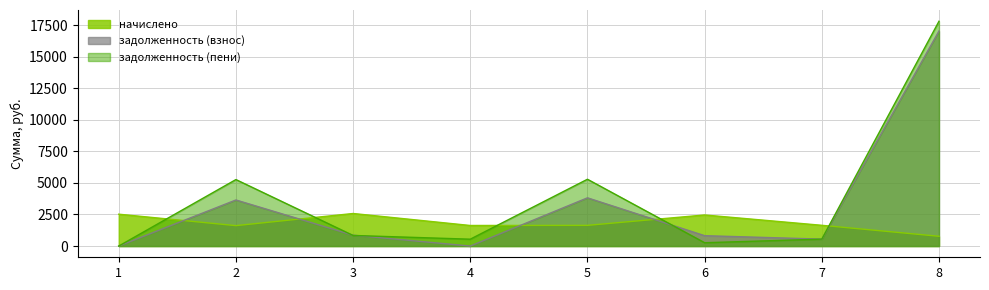

At which category is the sum across all series the highest?

8